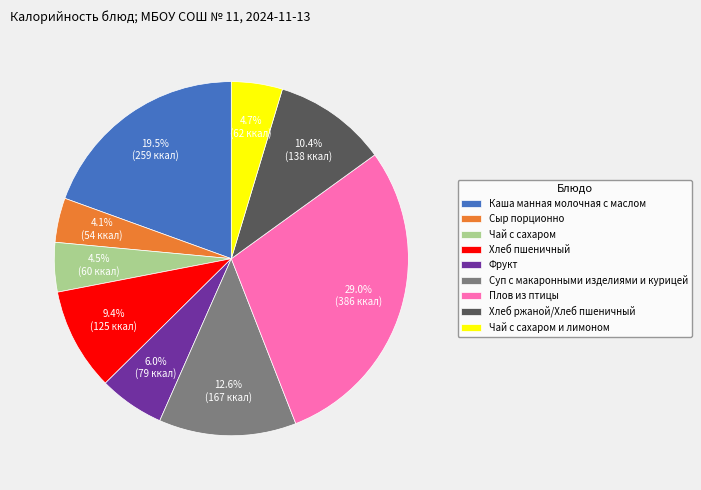

To the nearest percent, what is the difference between the Хлеб ржаной/Хлеб пшеничный and Каша манная молочная с маслом slice percentages?

9%